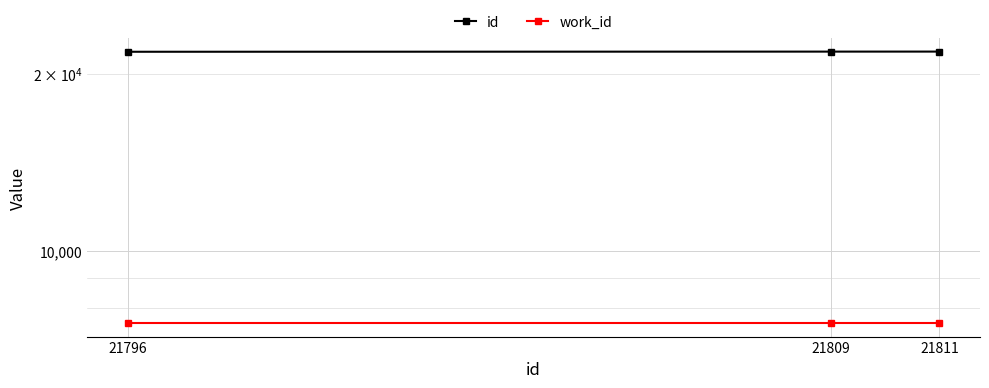

Is the value of id at 21811 greater than the value of work_id at 21796?

Yes